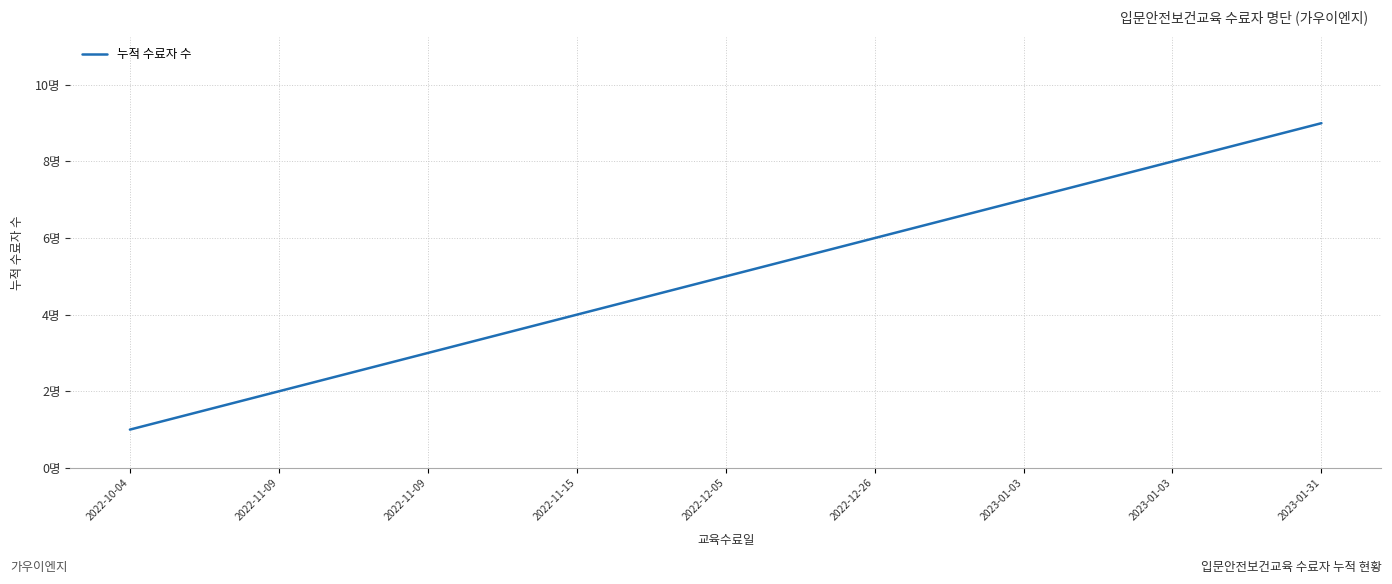

Does the chart have visible grid lines?

Yes